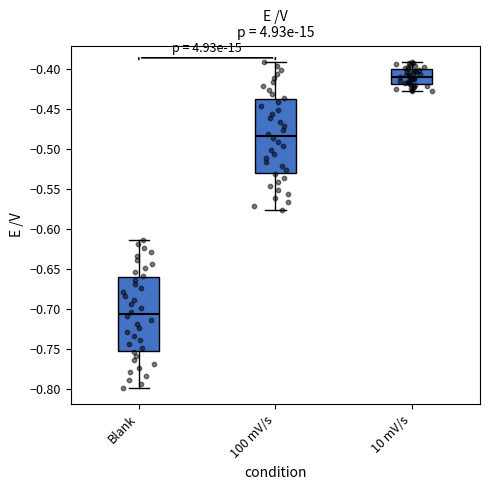

Where does the median line of the box for Blank sit on the y-axis? The values are not printed on the chart, so give them approximately, as read against the axis.

-0.705